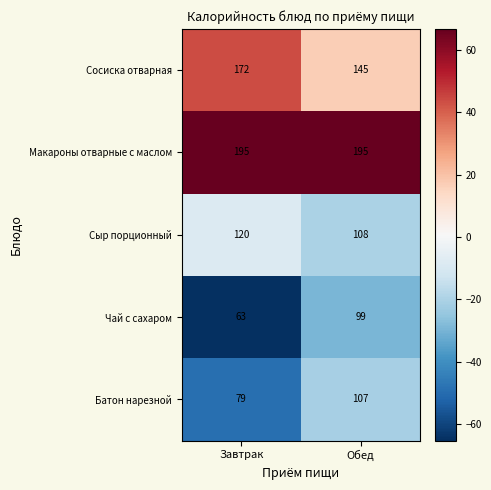

Which series has the widest spread of values?

Чай с сахаром